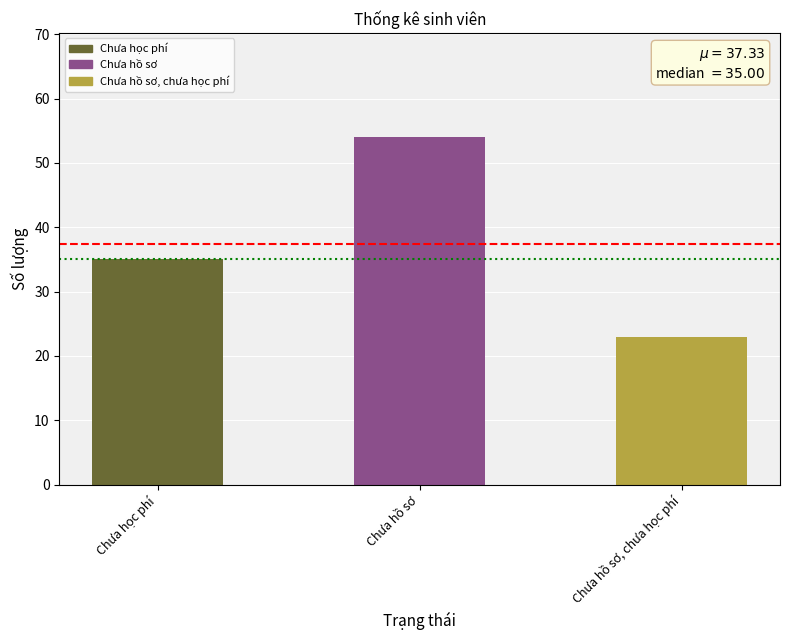

What is the sum of the values at Chưa hồ sơ, chưa học phí and Chưa học phí?

58